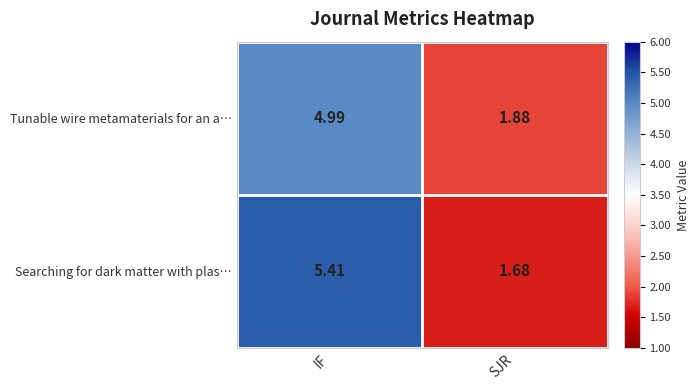

At which category does the chart reach its peak across all series?

IF